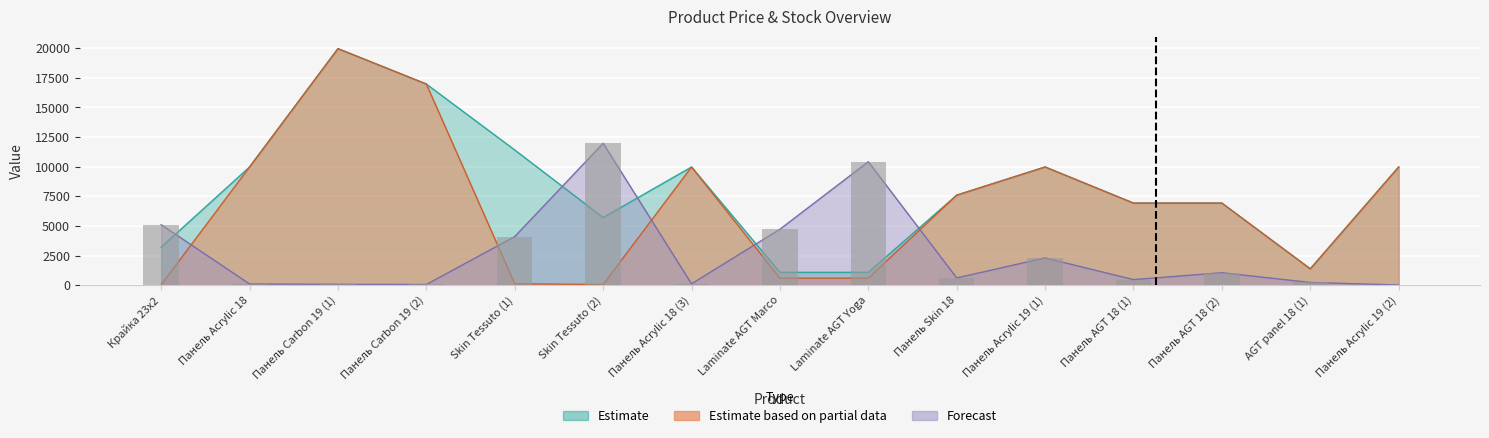

What is the total value across all series at Панель Acrylic 19 (2)?

19964.2